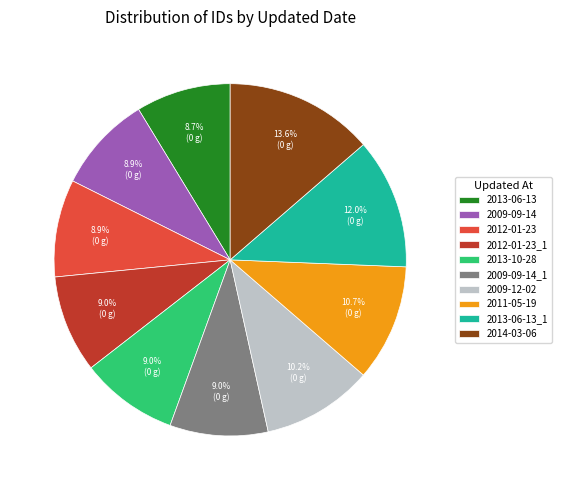

To the nearest percent, what portion does 2011-05-19 represent?

11%